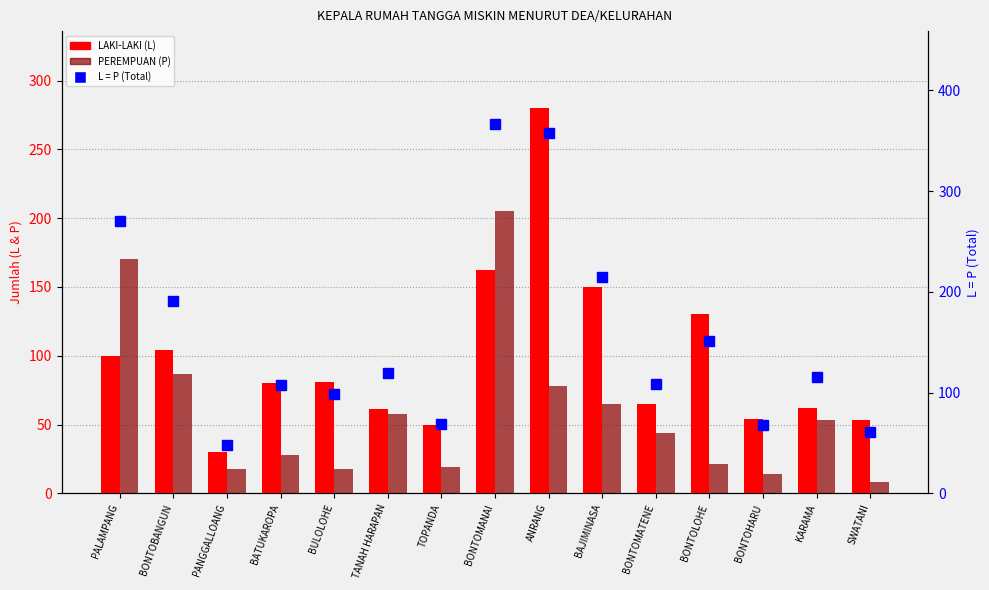

What is the label of the 3rd bar from the right?

BONTOHARU